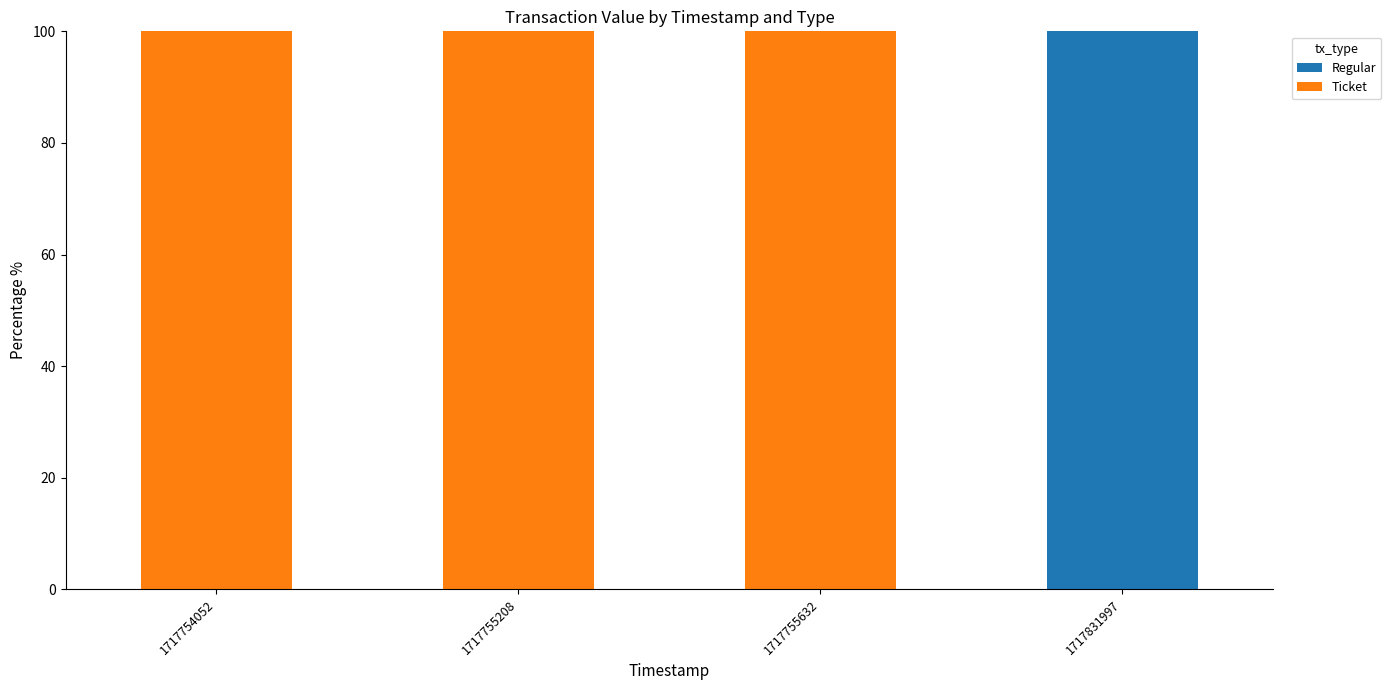

Is it true that Regular equals 0 at 1717755208?

True